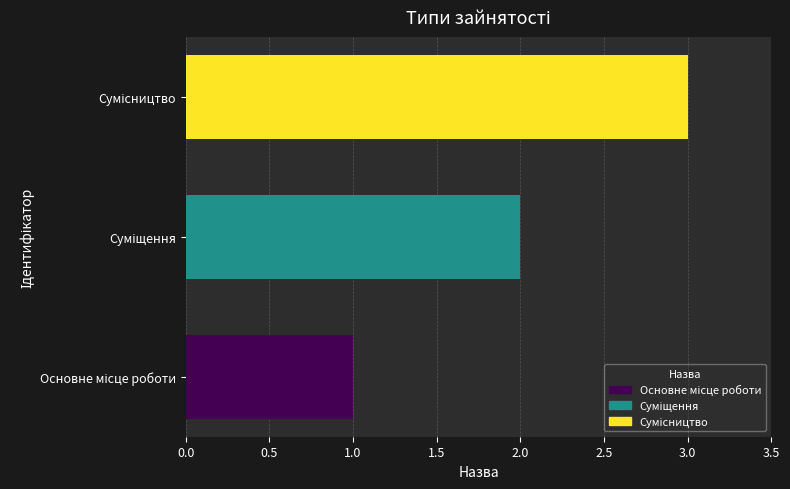

What is the sum of all values?

6